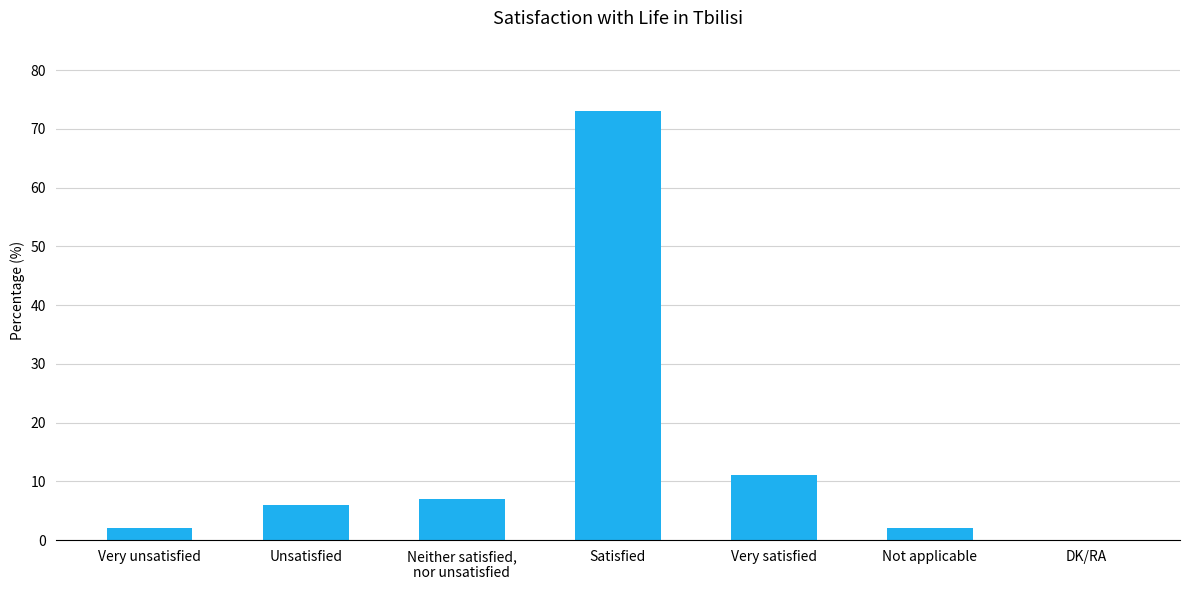

At which label is the value closest to 36?

Very satisfied